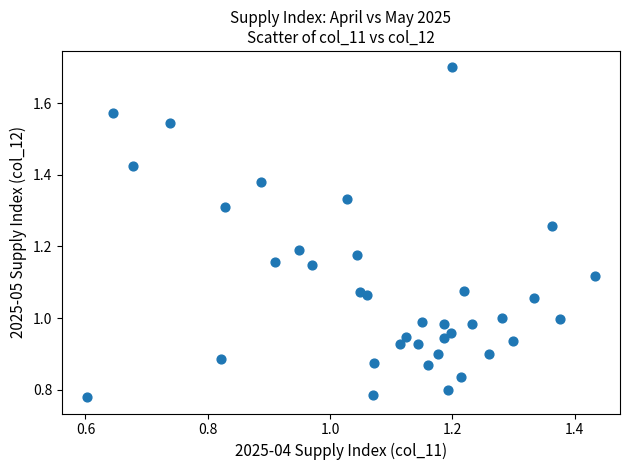

How many points are shown in the scatter plot?

37